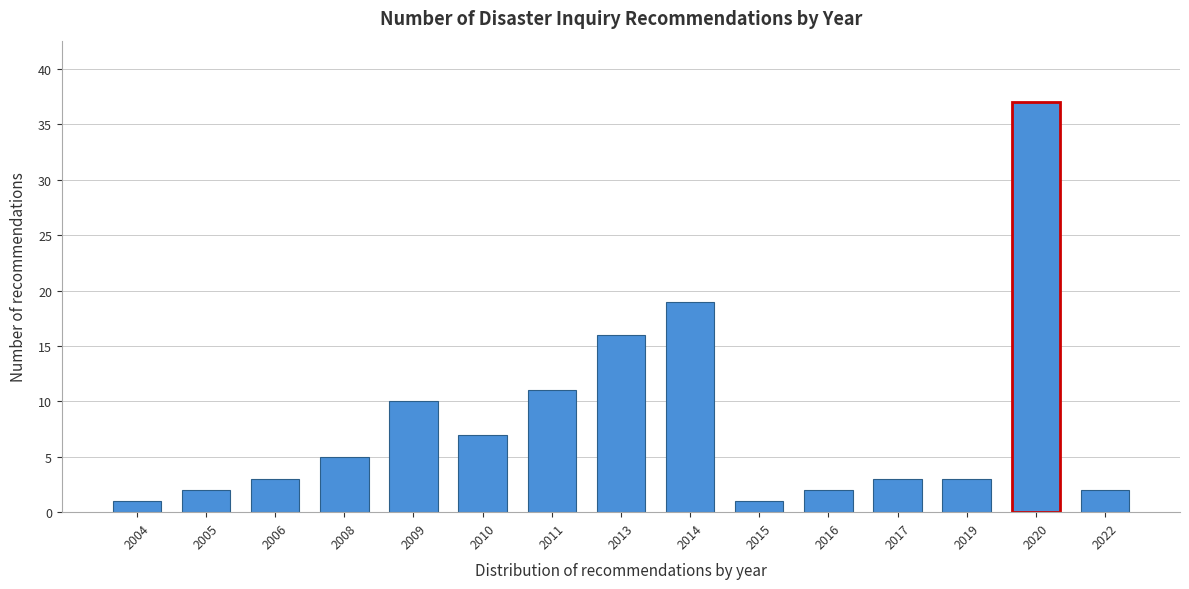

Reading right to left, what are all the values shown in this chart?

2022=2	2020=37	2019=3	2017=3	2016=2	2015=1	2014=19	2013=16	2011=11	2010=7	2009=10	2008=5	2006=3	2005=2	2004=1